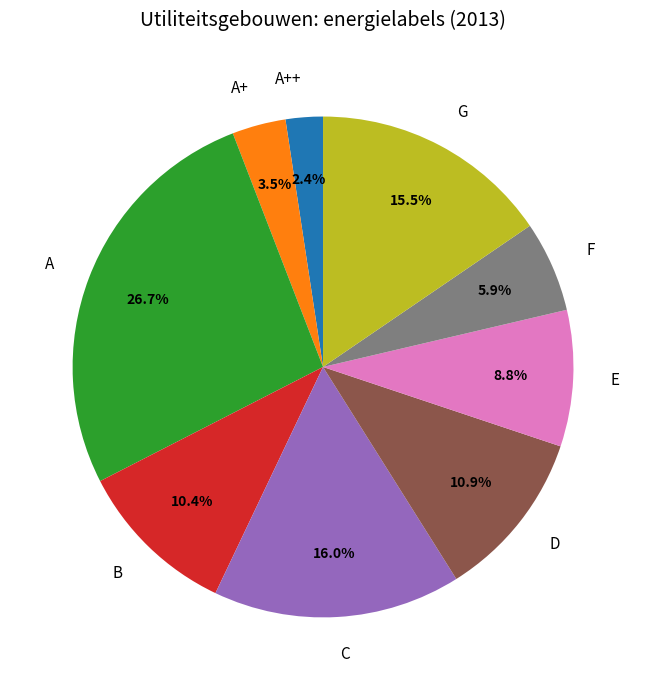

Does F account for over 50% of the chart?

No